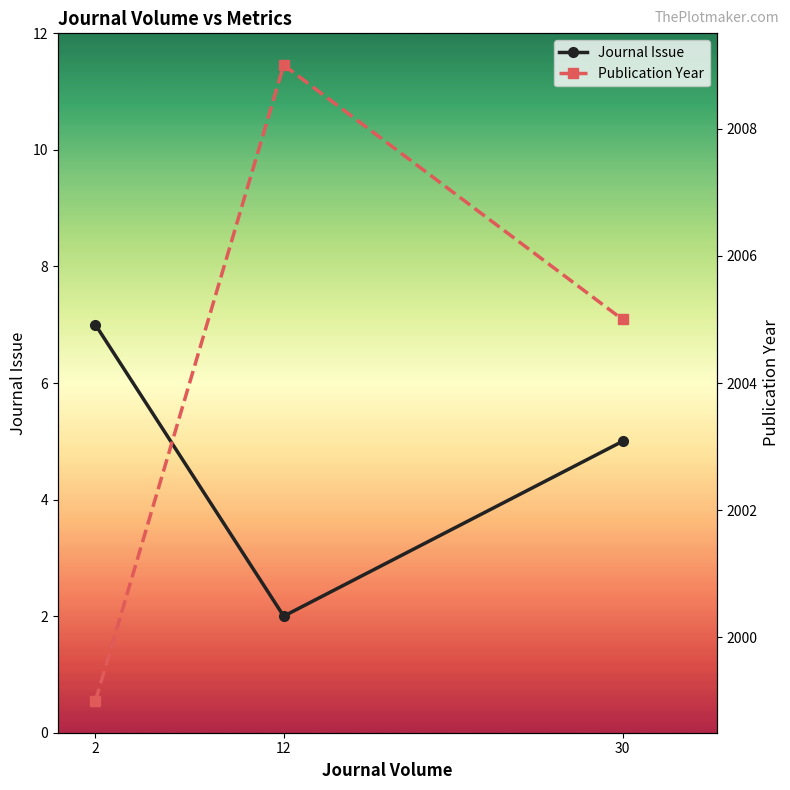

Does the chart display data point markers on the line(s)?

Yes